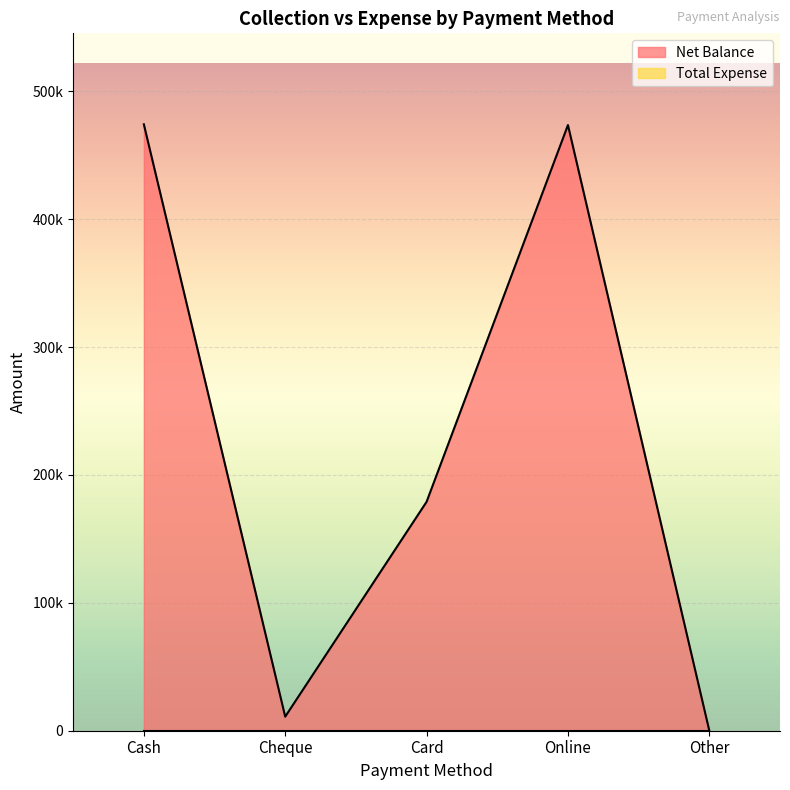

True or false: the data shows 251122 at Online.

False